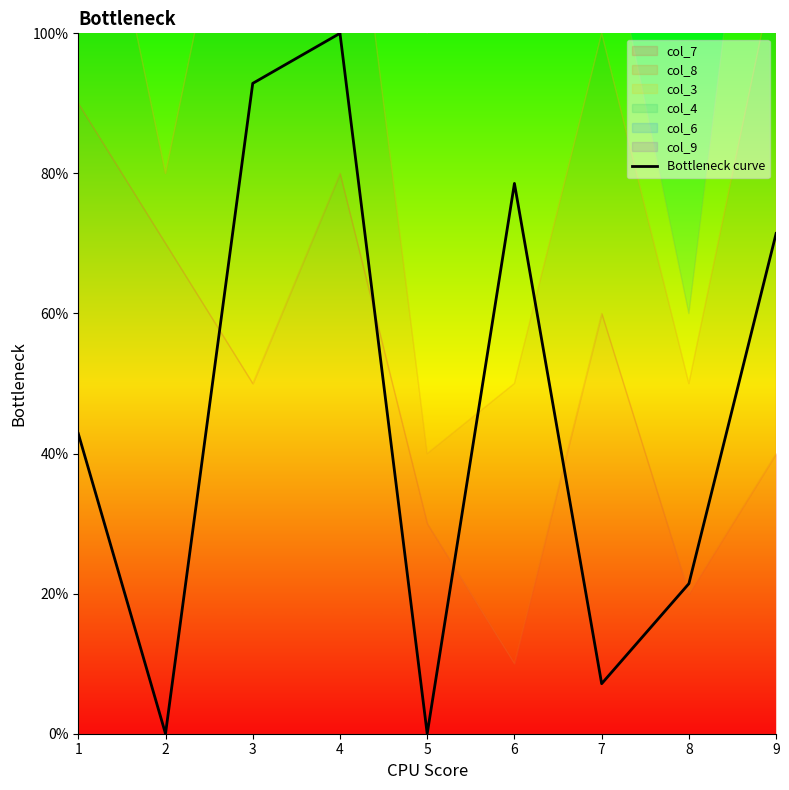

True or false: the data shows 16.8 at 1.

False